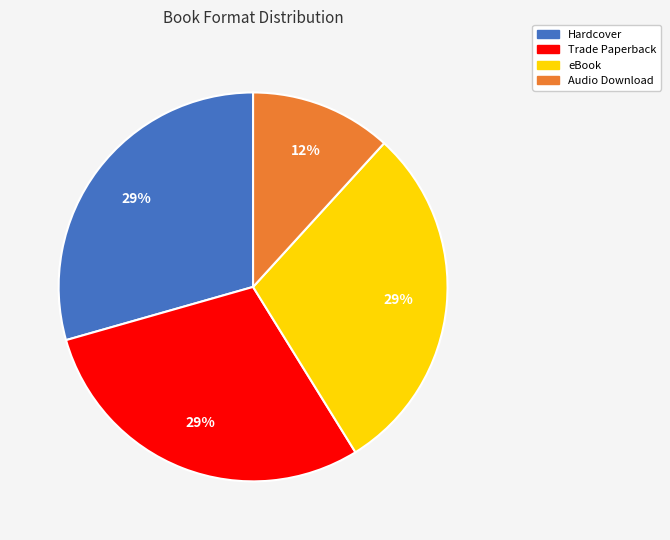

How many segments does this pie chart have?

4